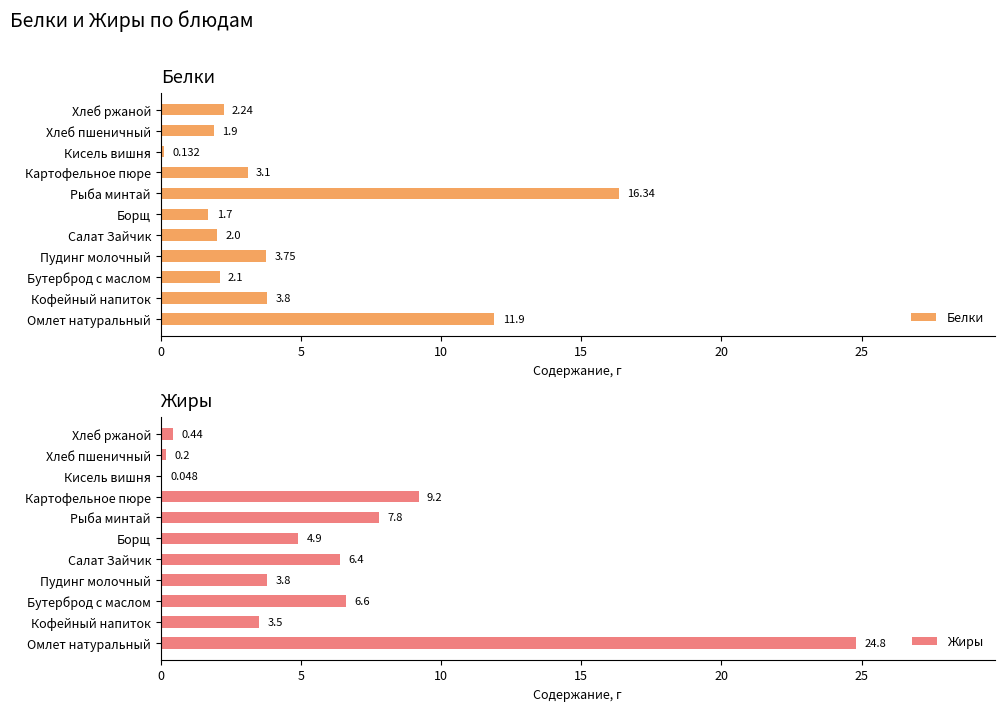

Reading left to right, transcribe all the data shown in this chart.

Белки: 11.9	3.8	2.1	3.8	2.0	1.7	16.3	3.1	0.1	1.9	2.2
Жиры: 24.8	3.5	6.6	3.8	6.4	4.9	7.8	9.2	0.0	0.2	0.4